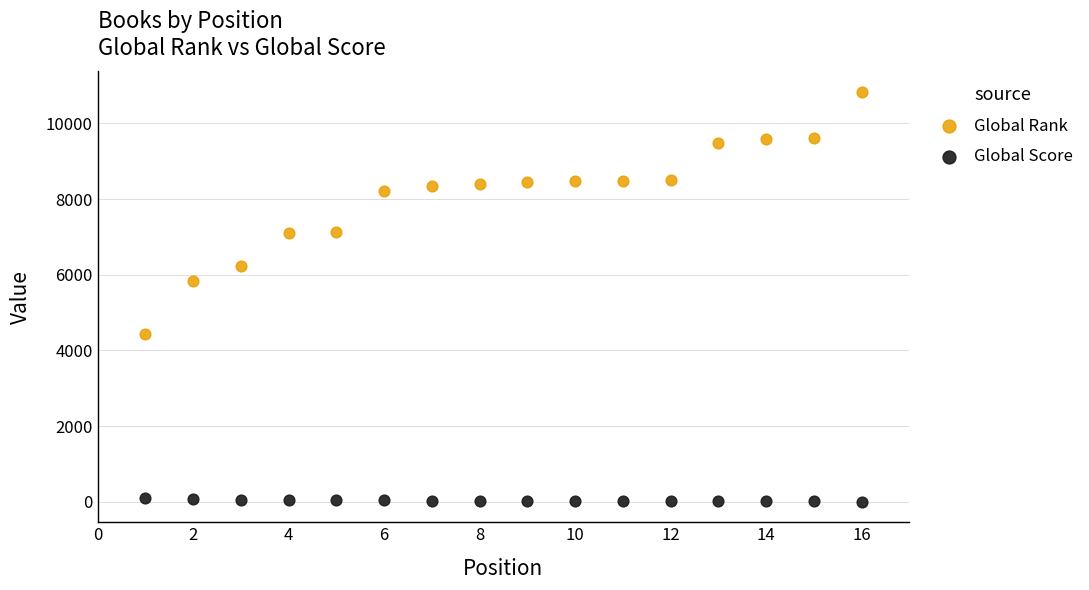

Which series contains the highest Y value?

Global Rank